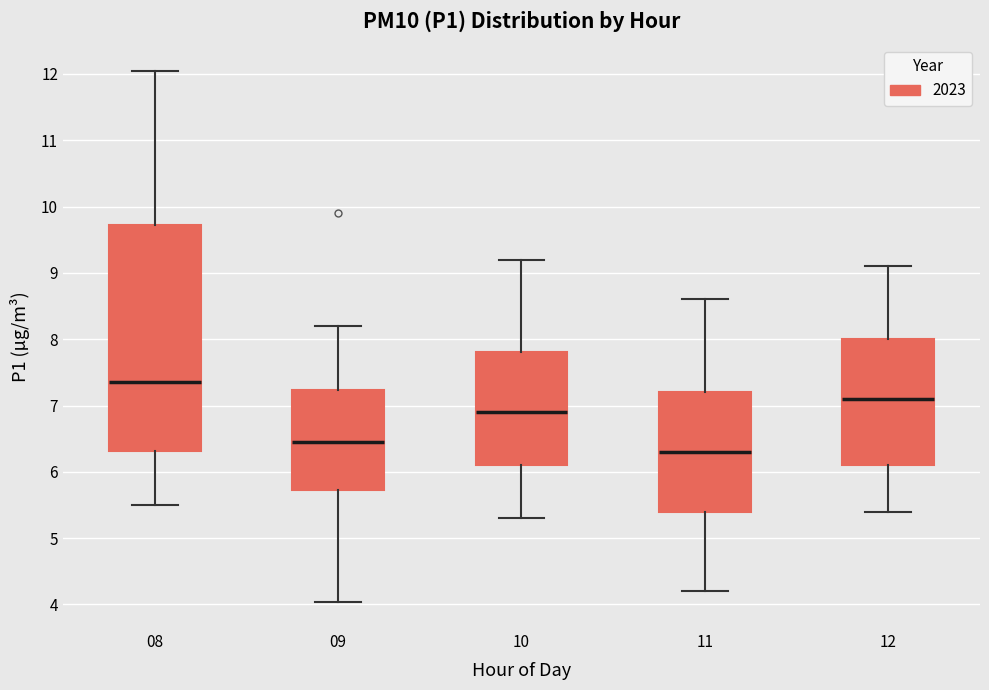

Reading left to right, transcribe this box plot: for each box, give where its median line is, the range the box spans, and where its two whiskers end, as read against the y-axis. The values are not printed on the chart, so give them approximately, as read against the axis.

08: median 7.4, box 6.3 to 9.7, whiskers 5.5 to 12.1
09: median 6.5, box 5.7 to 7.2, whiskers 4.0 to 8.2
10: median 6.9, box 6.1 to 7.8, whiskers 5.3 to 9.2
11: median 6.3, box 5.4 to 7.2, whiskers 4.2 to 8.6
12: median 7.1, box 6.1 to 8.0, whiskers 5.4 to 9.1